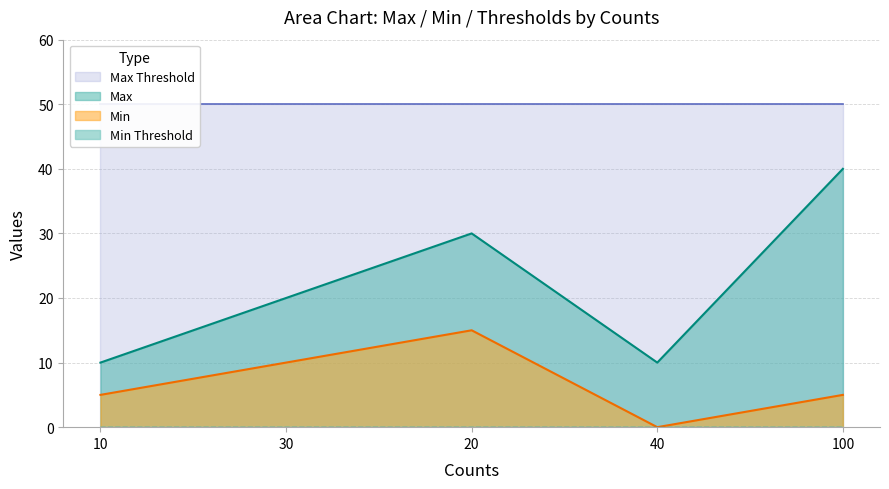

Reading left to right, extract all data points from this chart.

Max: 10=10	30=20	20=30	40=10	100=40
Min: 10=5	30=10	20=15	40=0	100=5